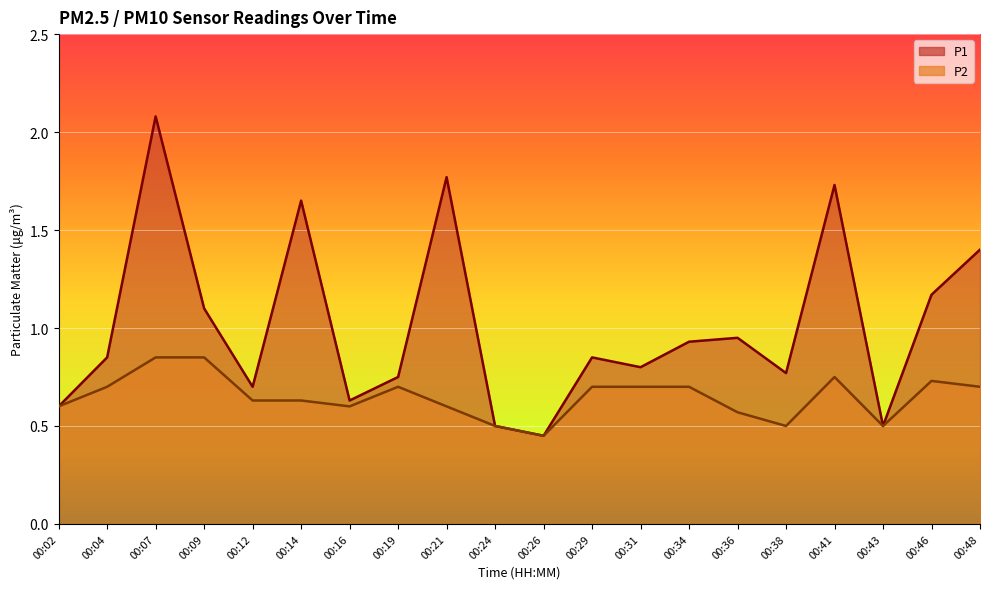

Rank the categories by P2 value from highest to lowest.

00:07, 00:09, 00:41, 00:46, 00:04, 00:19, 00:29, 00:31, 00:34, 00:48, 00:12, 00:14, 00:02, 00:16, 00:21, 00:36, 00:24, 00:38, 00:43, 00:26